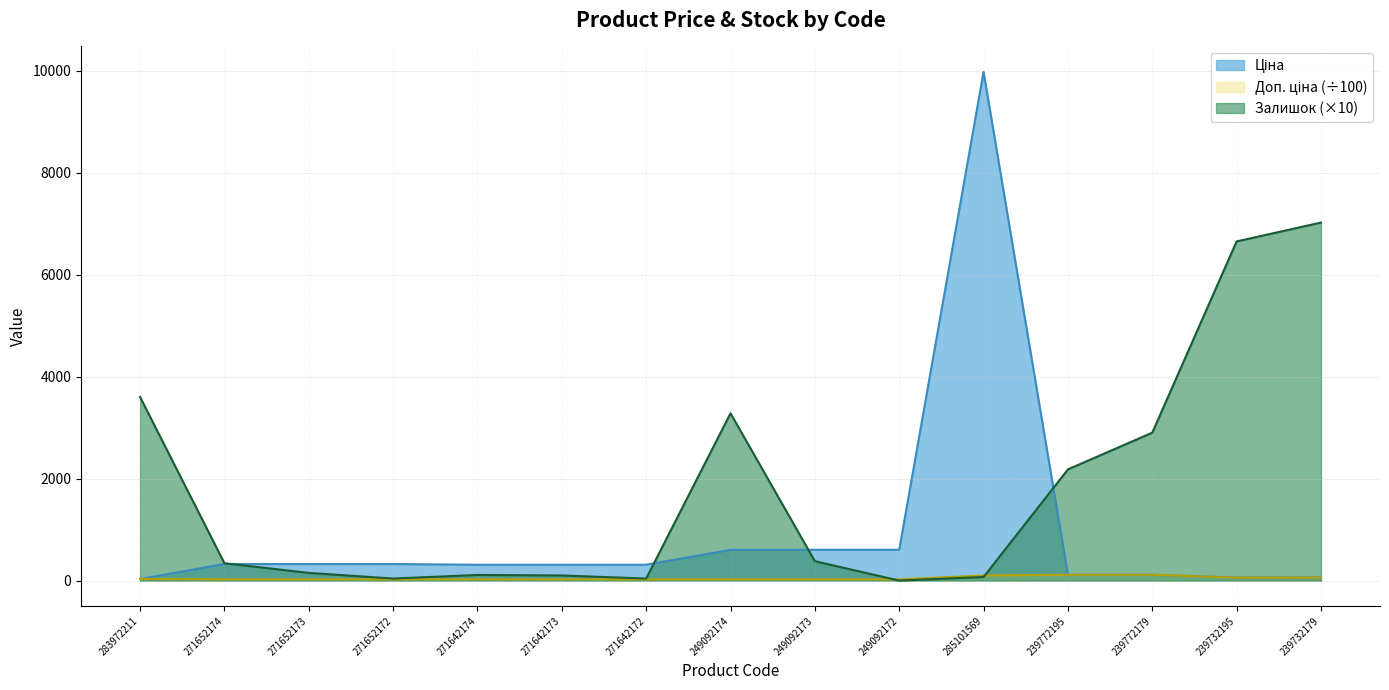

True or false: Ціна and Доп. ціна cross at least once.

False